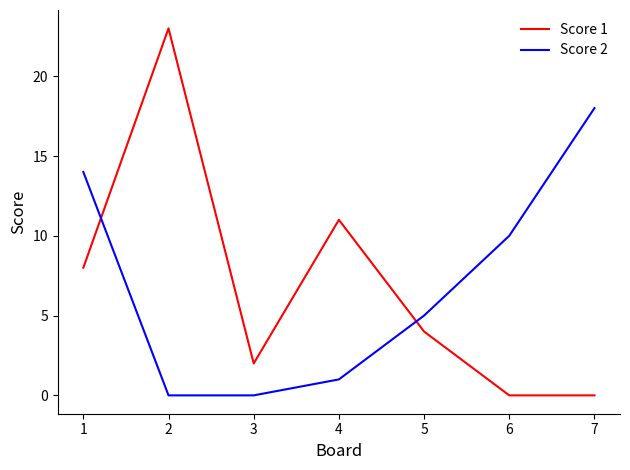

At which label does Score 2 first exceed 5?

1